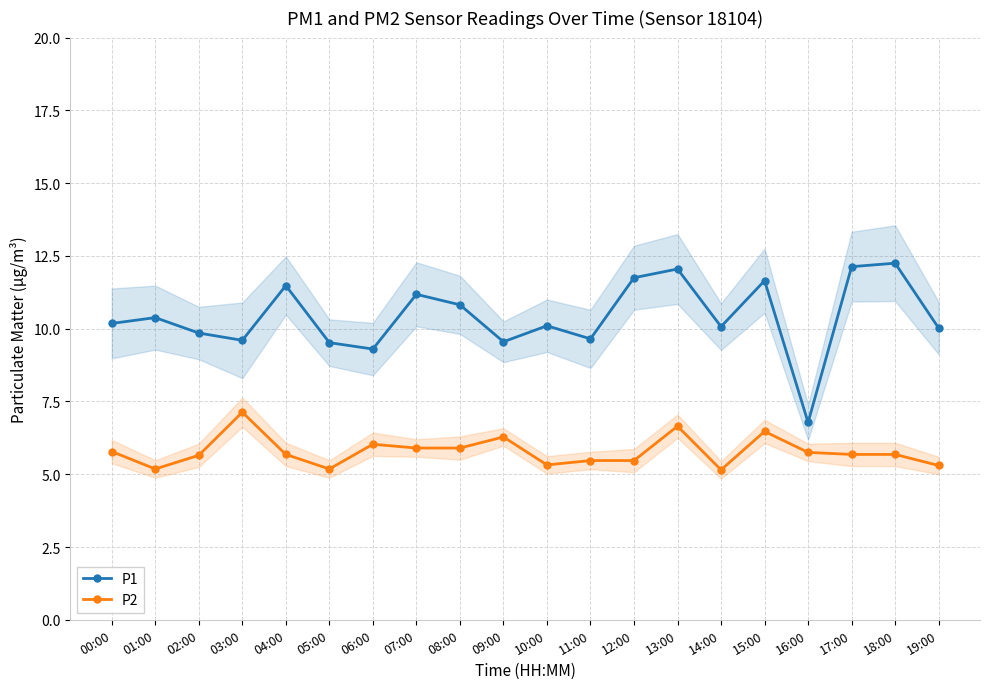

What is the difference between the P1 values at 07:00 and 03:00?

1.6